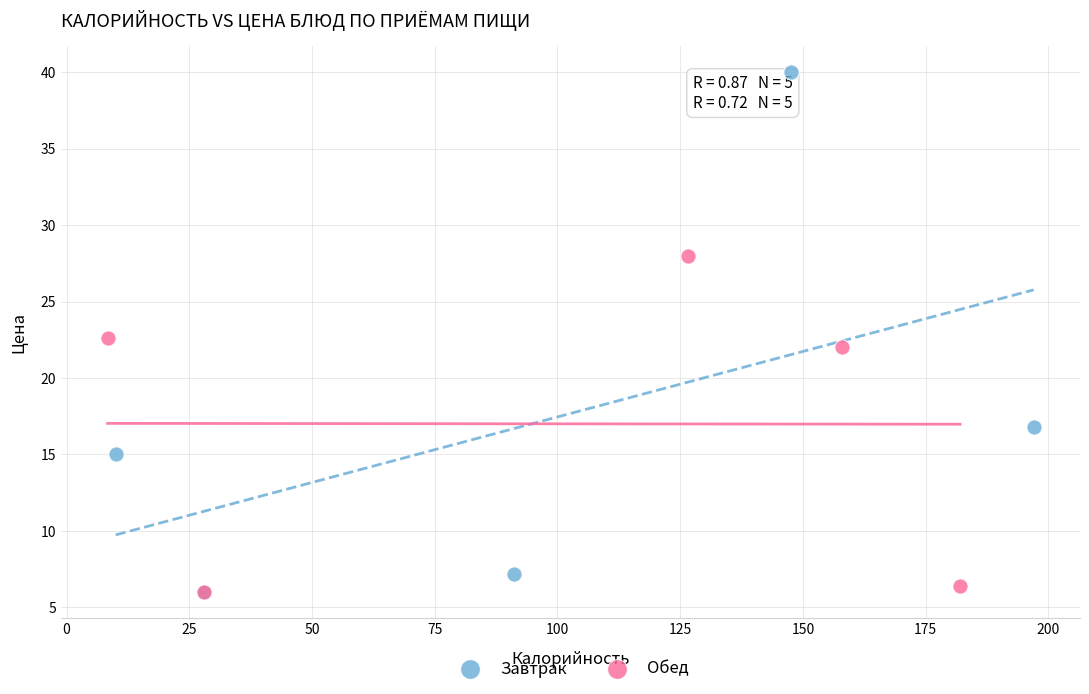

Which series has the largest Y range (max minus min)?

Завтрак